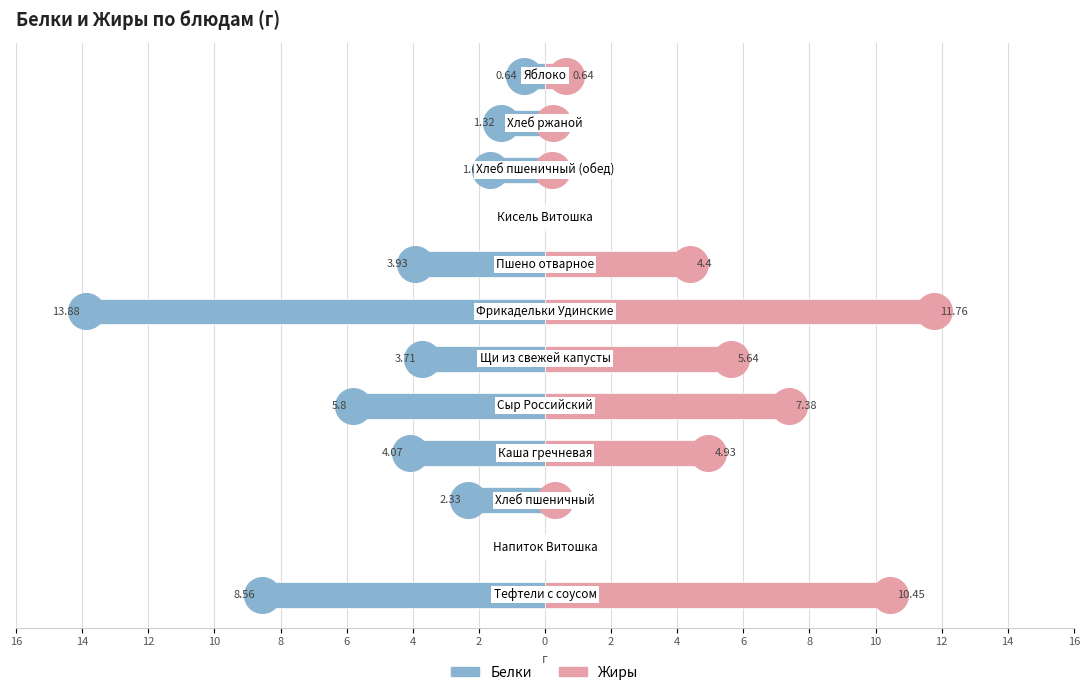

Which series reaches the maximum Y coordinate?

Жиры